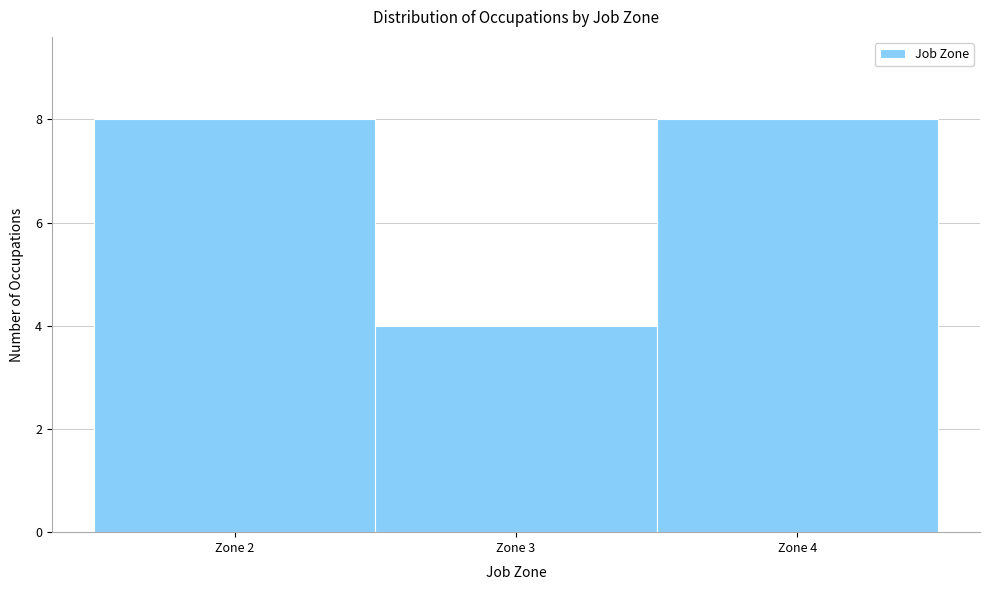

Reading left to right, transcribe this chart: for each bar, give the range it covers on the x-axis and its height. The values are not printed on the chart, so give them approximately, as read against the axis.

1.5 to 2.5: 8
2.5 to 3.5: 4
3.5 to 4.5: 8